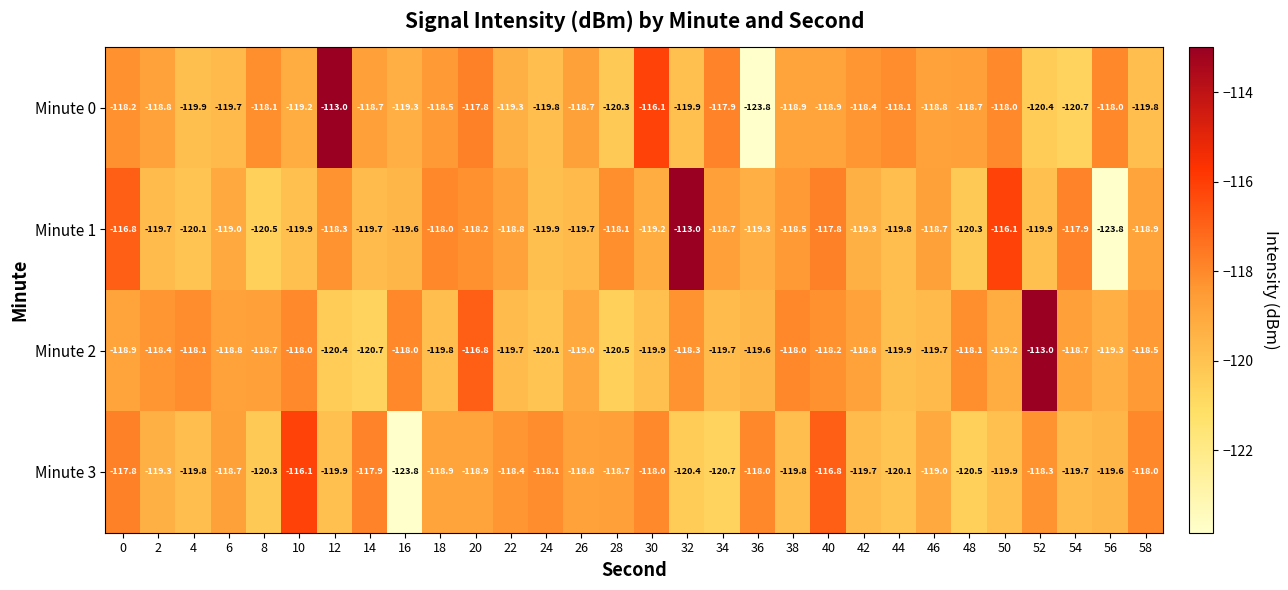

The value of Minute 2 at 12 is -63.2. True or false?

False